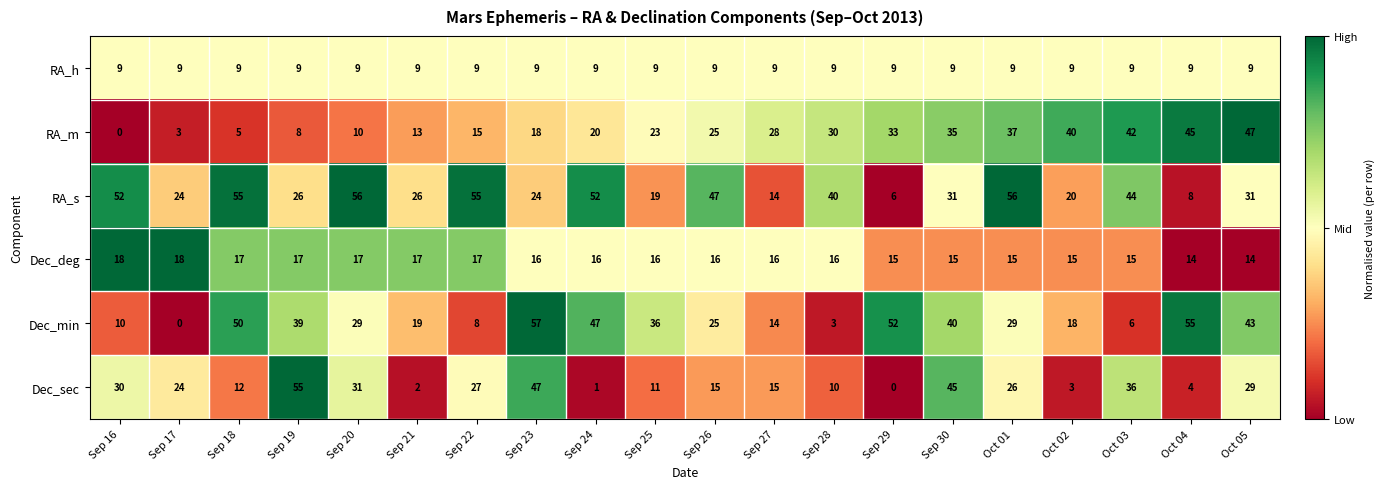

What is the greatest value displayed?

57